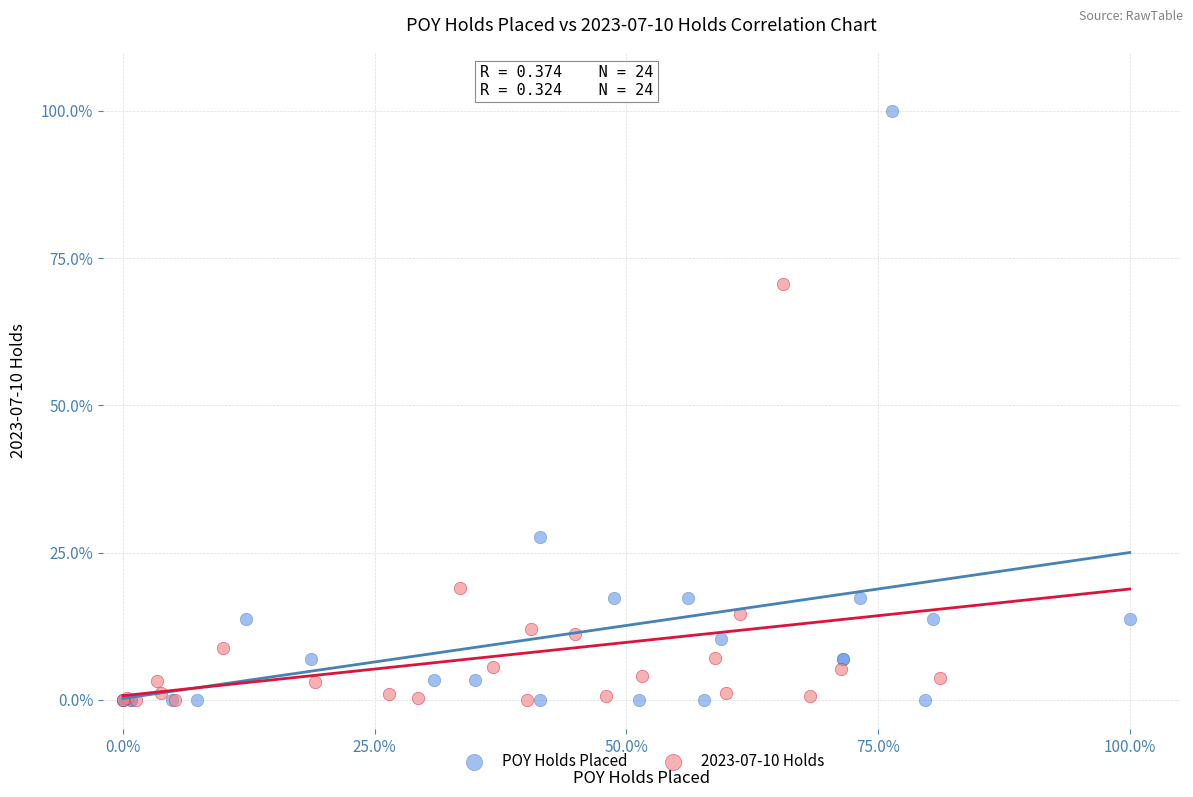

Which series contains the highest Y value?

POY Holds Placed